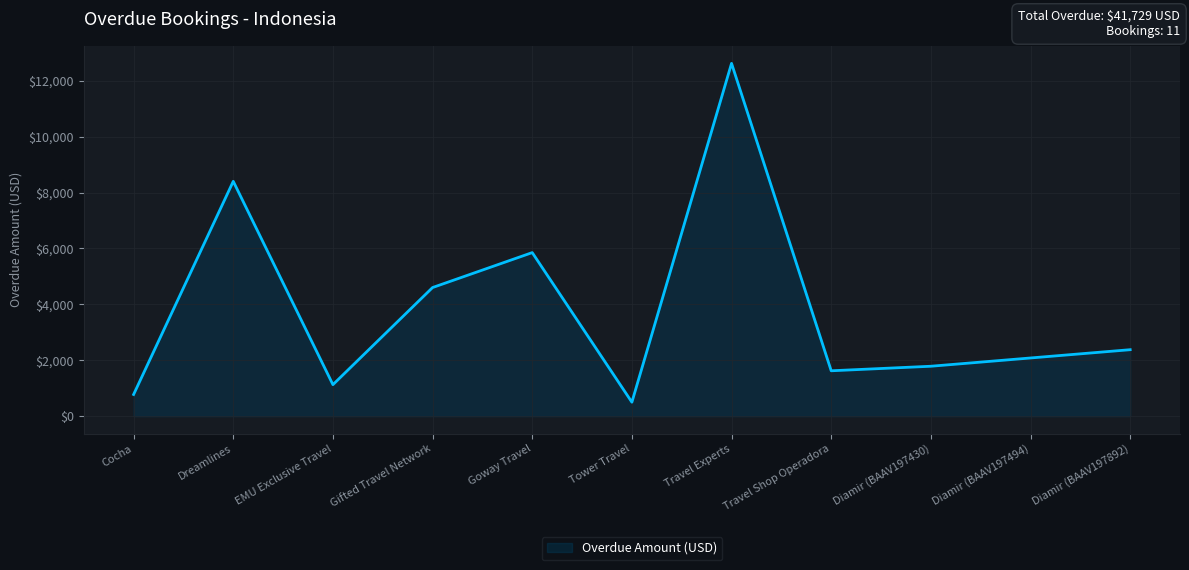

True or false: the data shows 498 at Tower Travel.

True